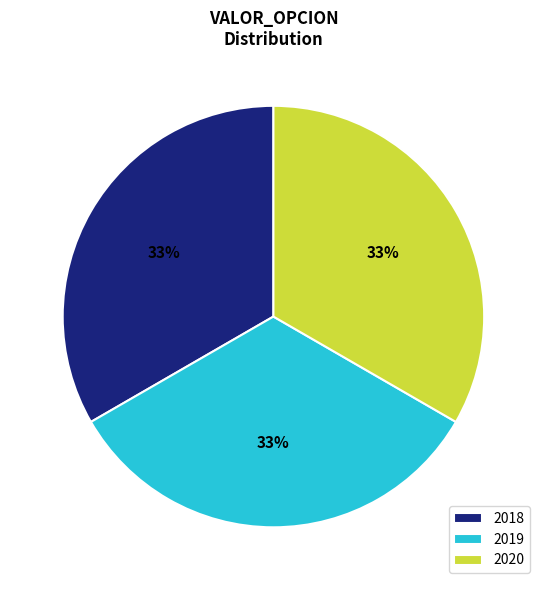

To the nearest percent, what percentage of the pie is 2019?

33%